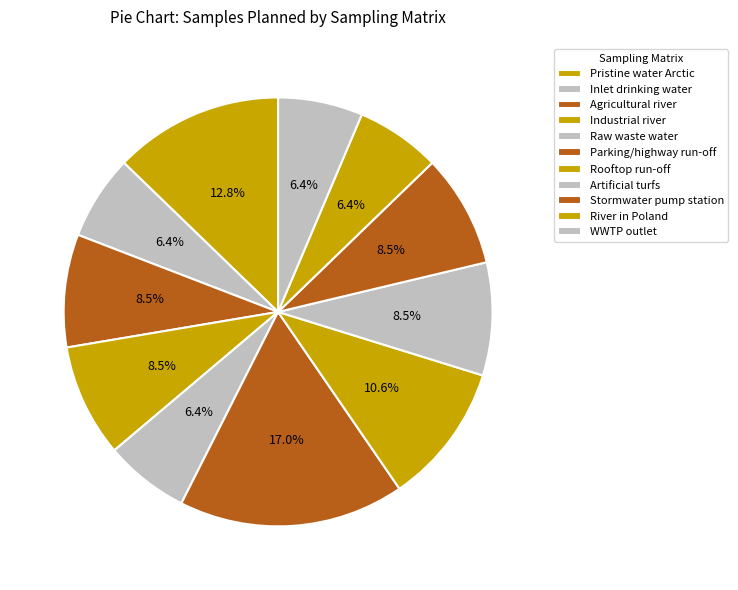

How many segments does this pie chart have?

11